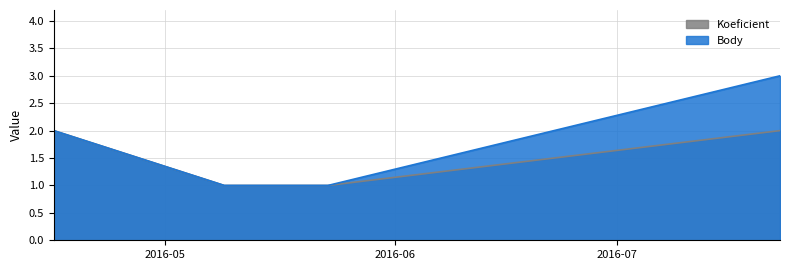

True or false: Body has more than 0 interior local peaks.

False